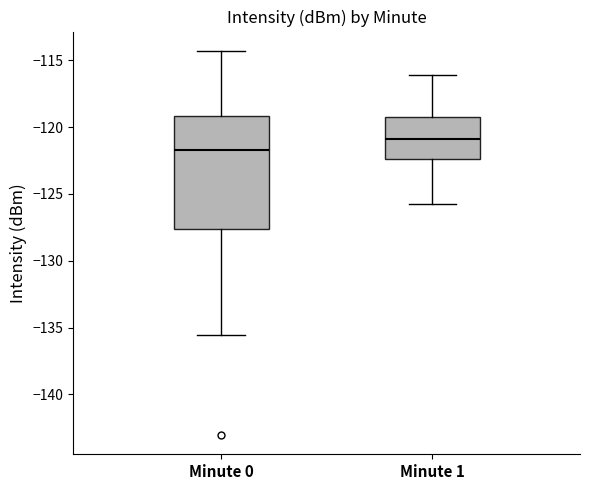

Which box's median line is the highest?

Minute 1